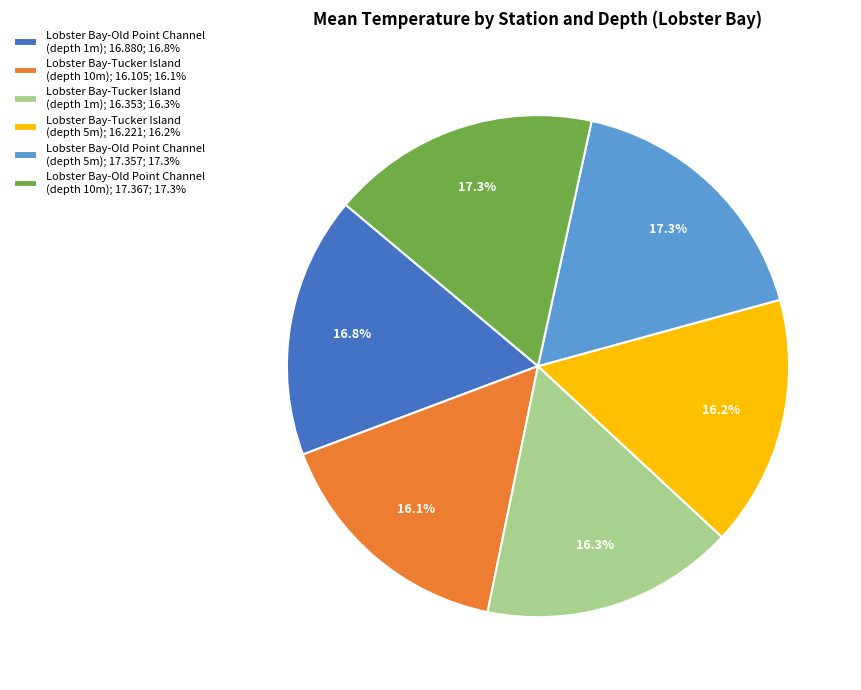

Does any single category account for the majority?

No